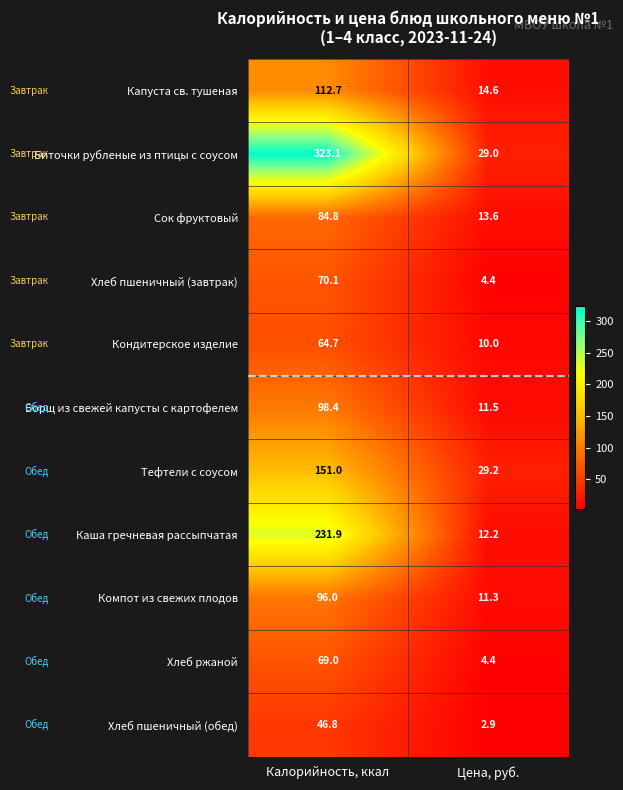

Which series has the largest total across all categories?

Биточки рубленые из птицы с соусом